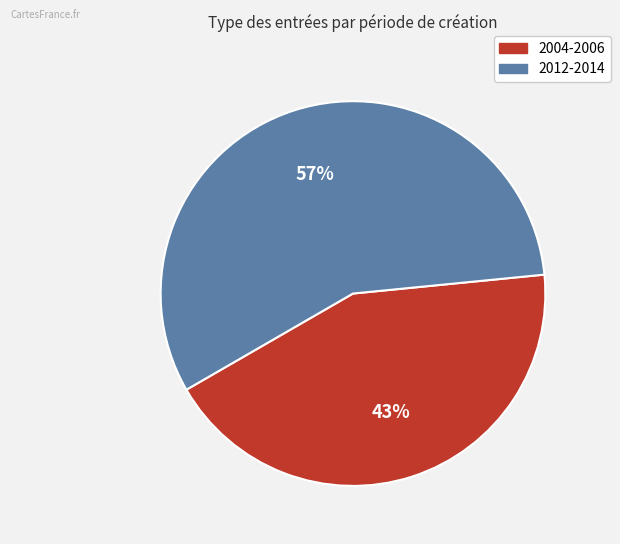

Does any single category account for the majority?

Yes